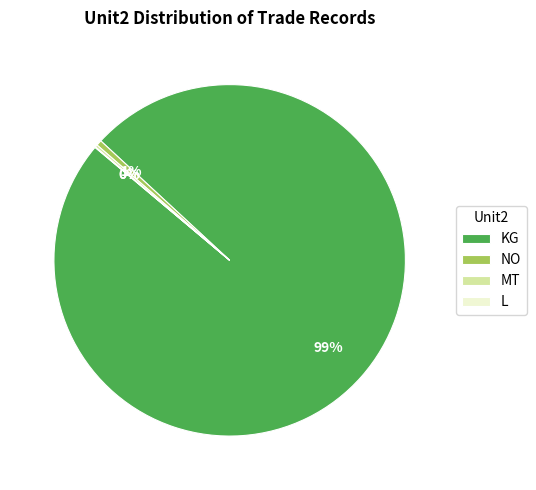

Which has a higher value, KG or NO?

KG